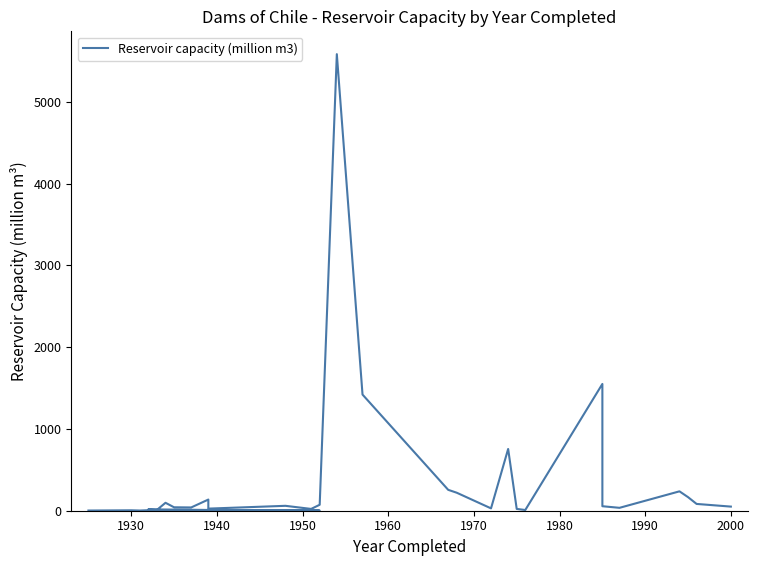

Reading left to right, extract all data points from this chart.

2.3	5.2	2.4	6.4	3.4	5.5	13.5	11.5	2.0	13.6	10.0	97.0	42.0	40.0	136.5	25.7	60.0	22.0	73.0	5582.0	1420.0	255.5	220.0	28.8	755.0	22.0	8.7	1550.0	55.0	35.5	237.0	166.0	83.0	50.4